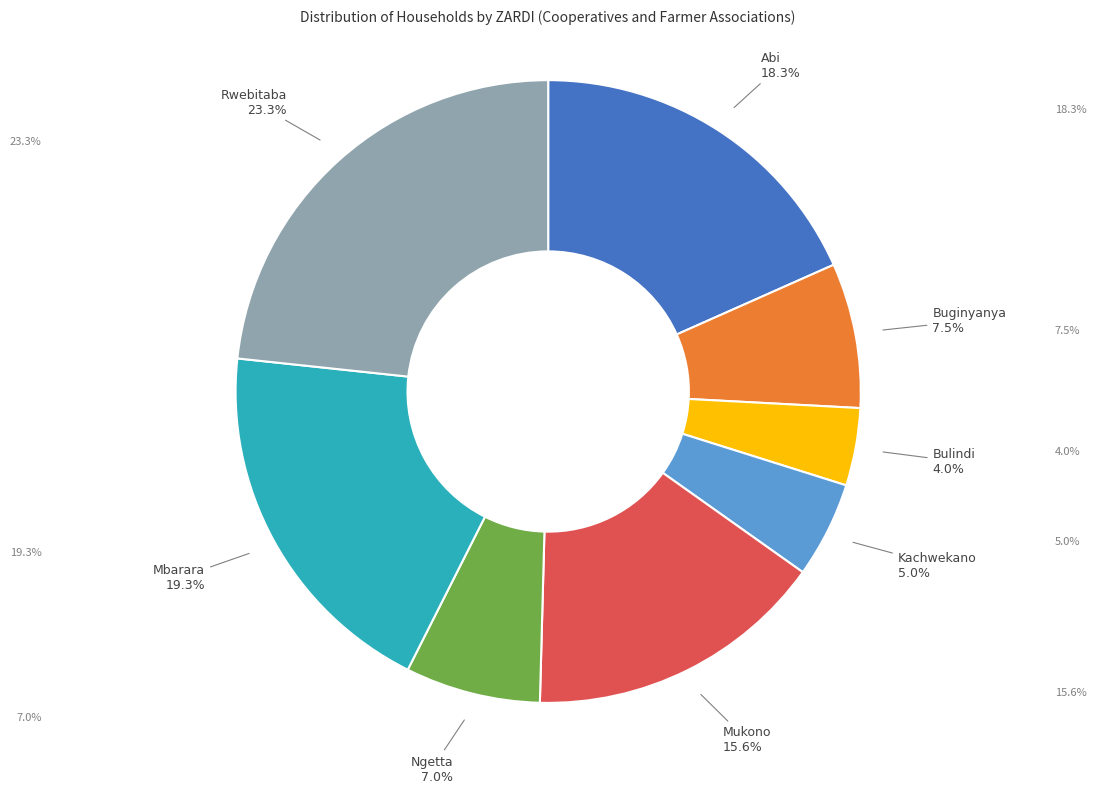

Does any single category account for the majority?

No